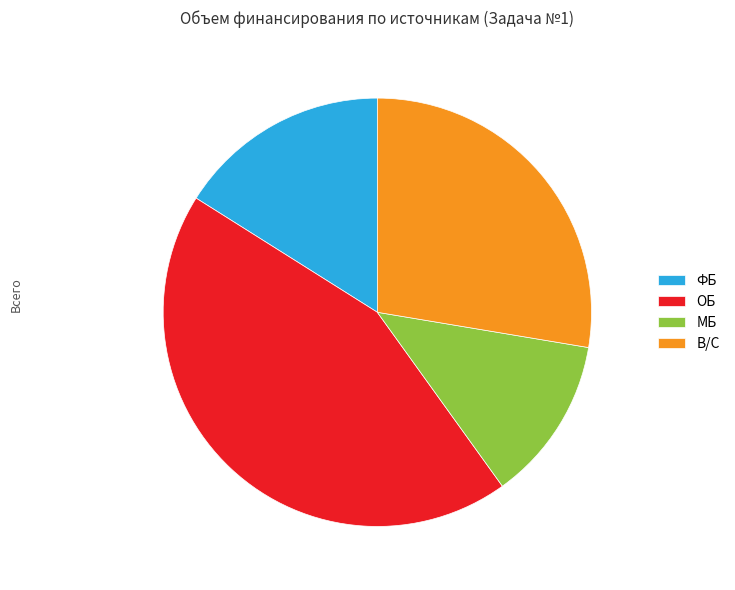

Is the sum of МБ and В/С greater than half?

No